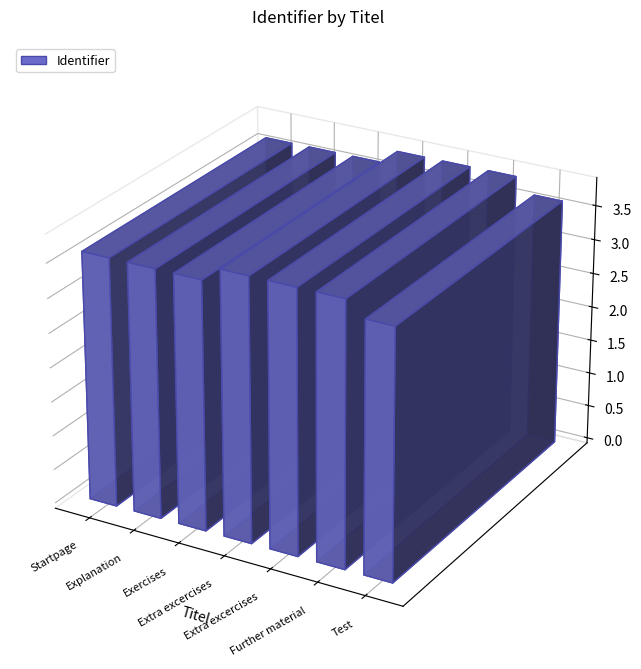

How many distinct data groups are displayed?

1